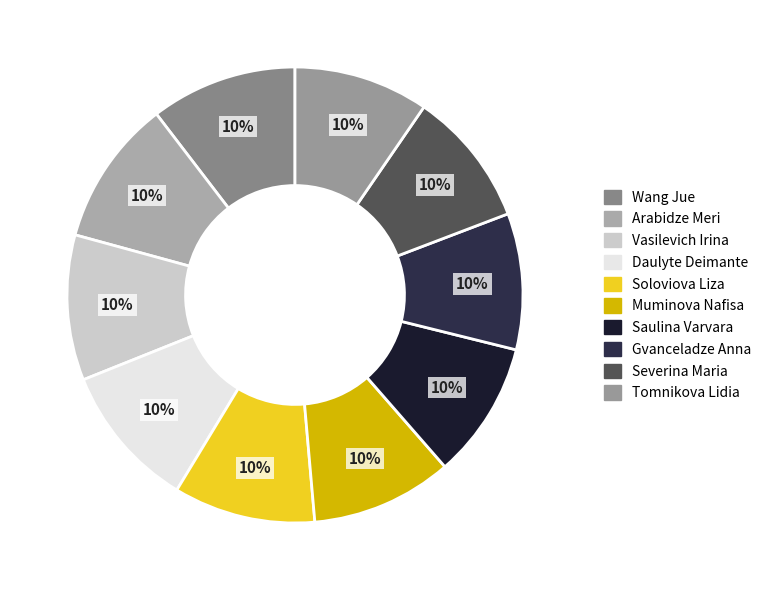

Is the sum of Gvanceladze Anna and Severina Maria greater than half?

No